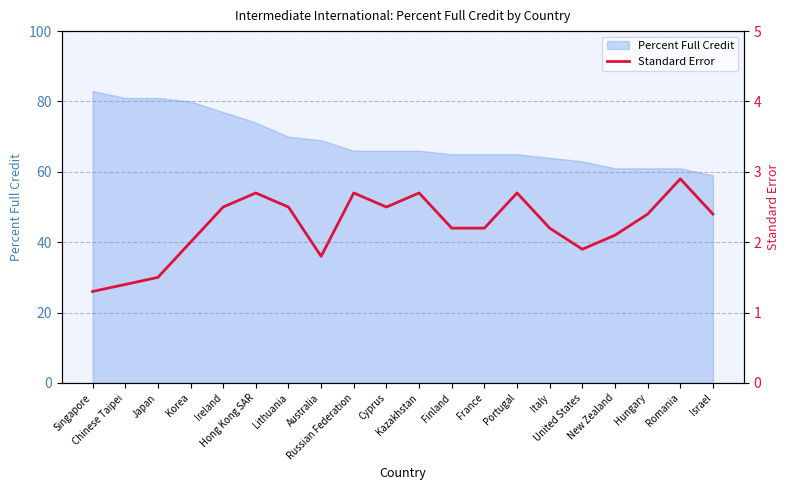

The chart shows a value of 2.4 at Israel. True or false?

True